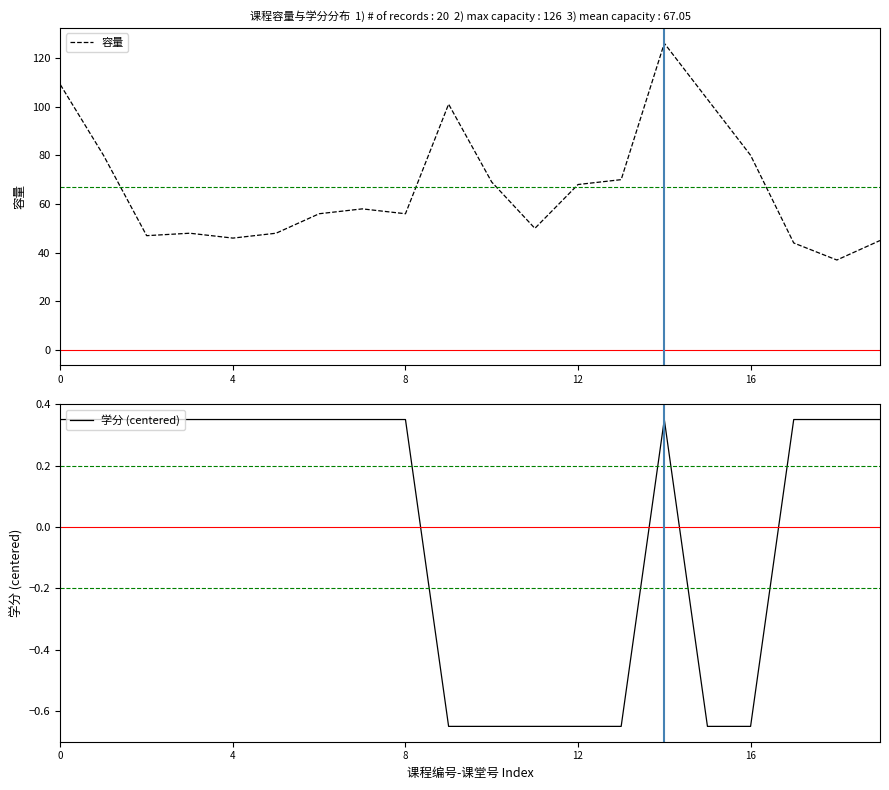

Which series has the largest total across all categories?

容量